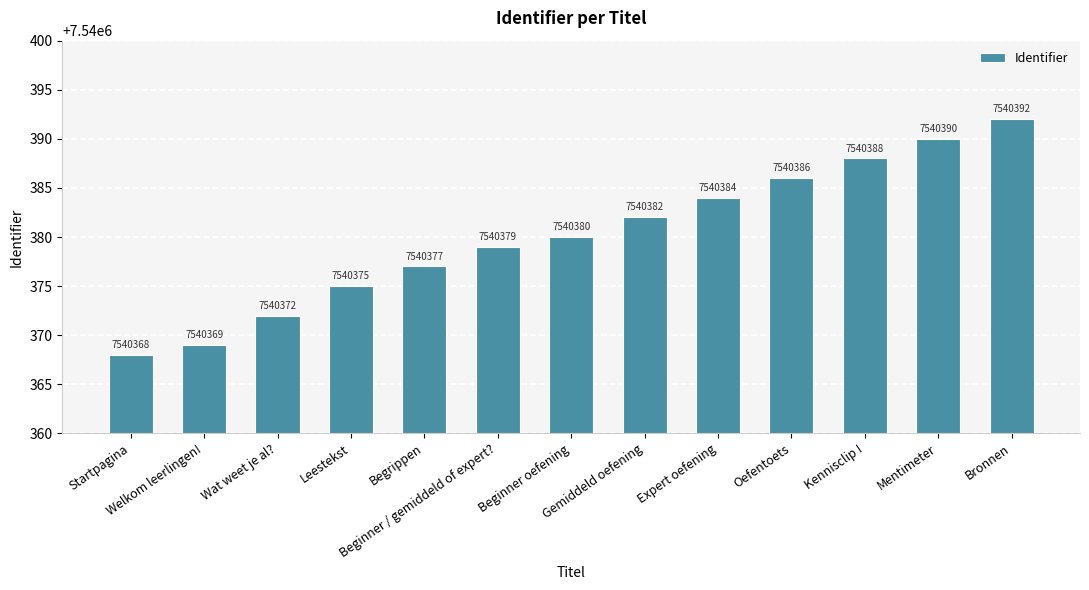

How many values are below 7540380?

6